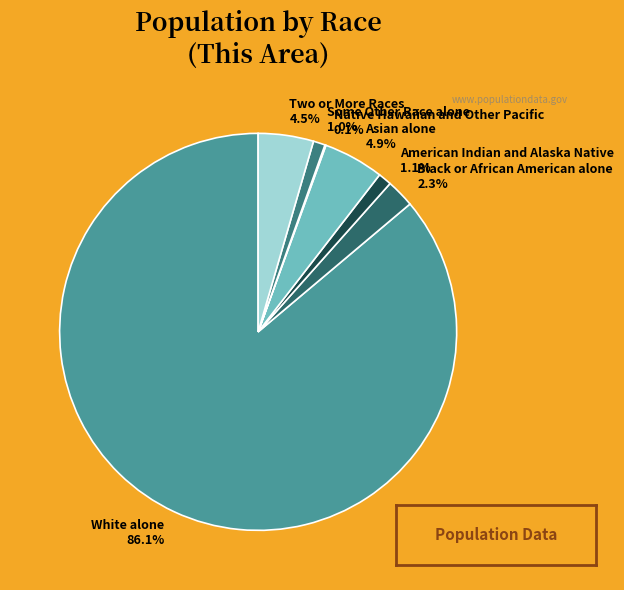

Which has a higher value, Black or African American alone 2.3% or Asian alone 4.9%?

Asian alone 4.9%